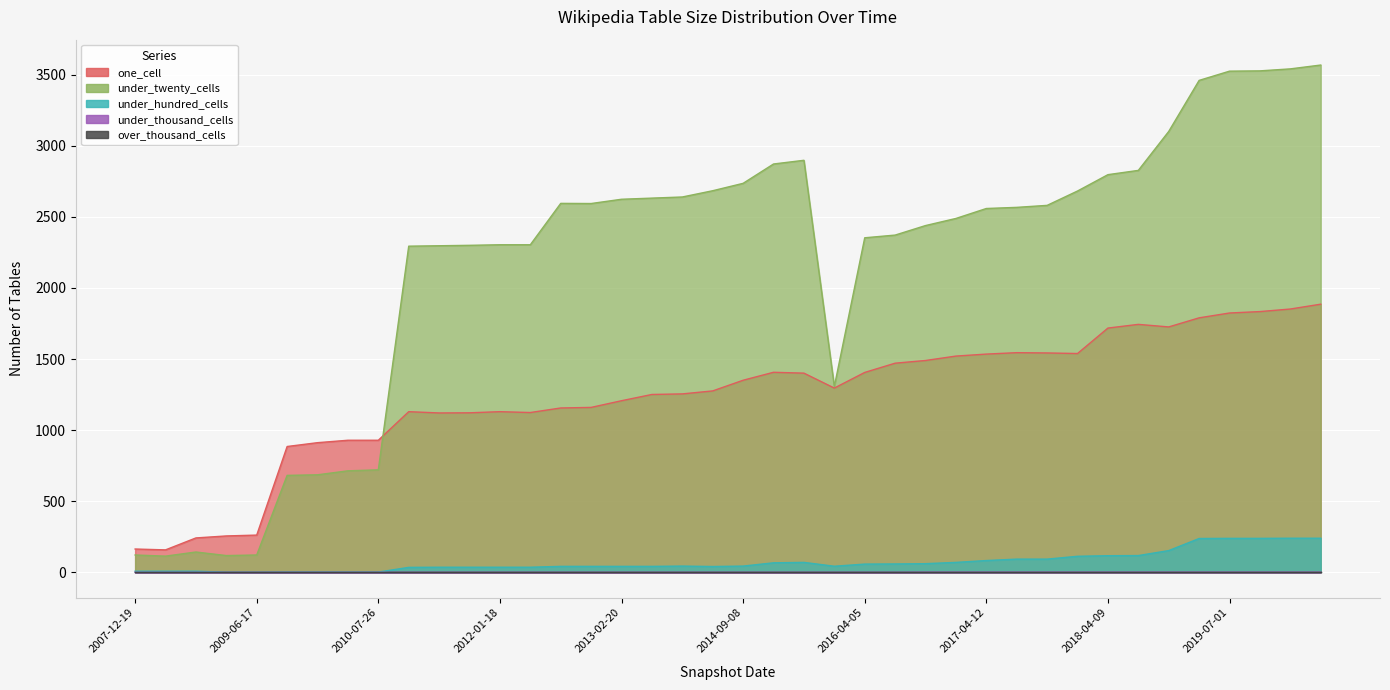

The under_hundred_cells series shows 36 at 2011-09-05. True or false?

True